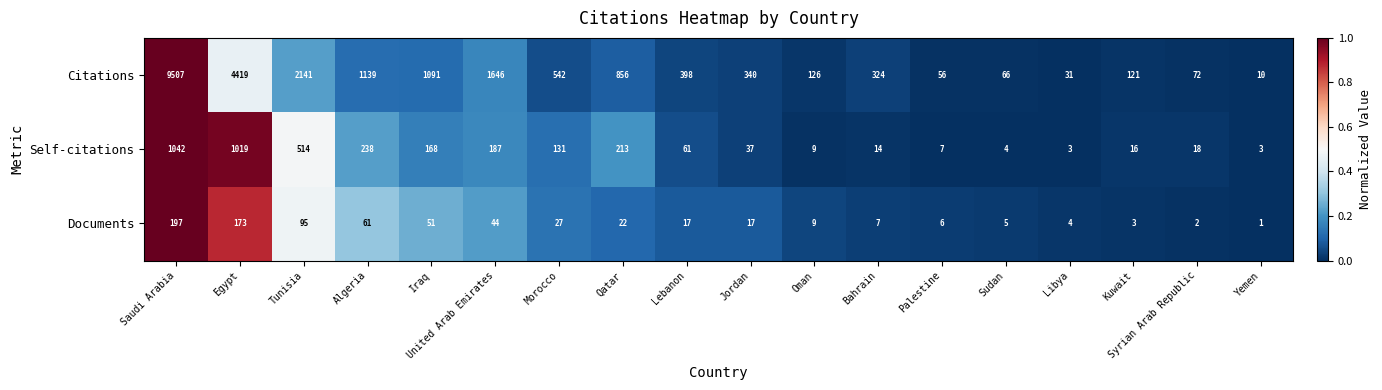

The Documents series shows 17 at Jordan. True or false?

True